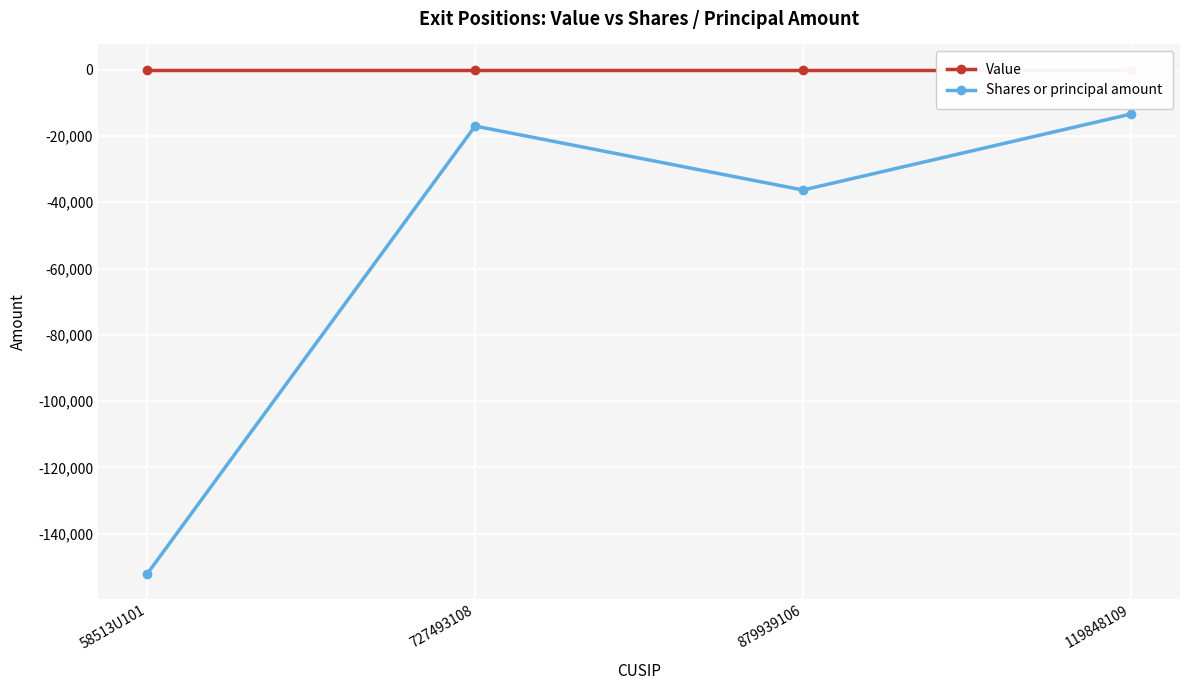

Reading right to left, extract all data points from this chart.

Value: 0	0	0	0
Shares or principal amount: -13405	-36314	-17022	-152091